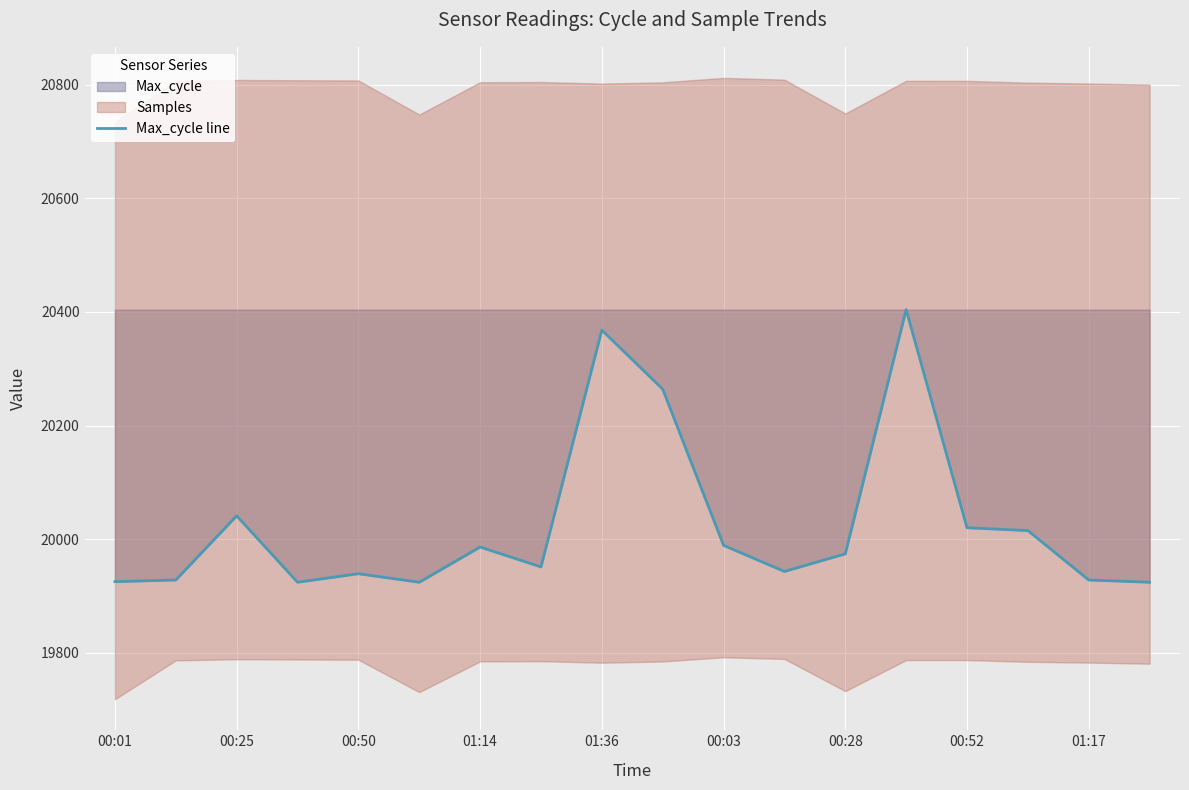

What is the minimum value for Max_cycle line?

19924